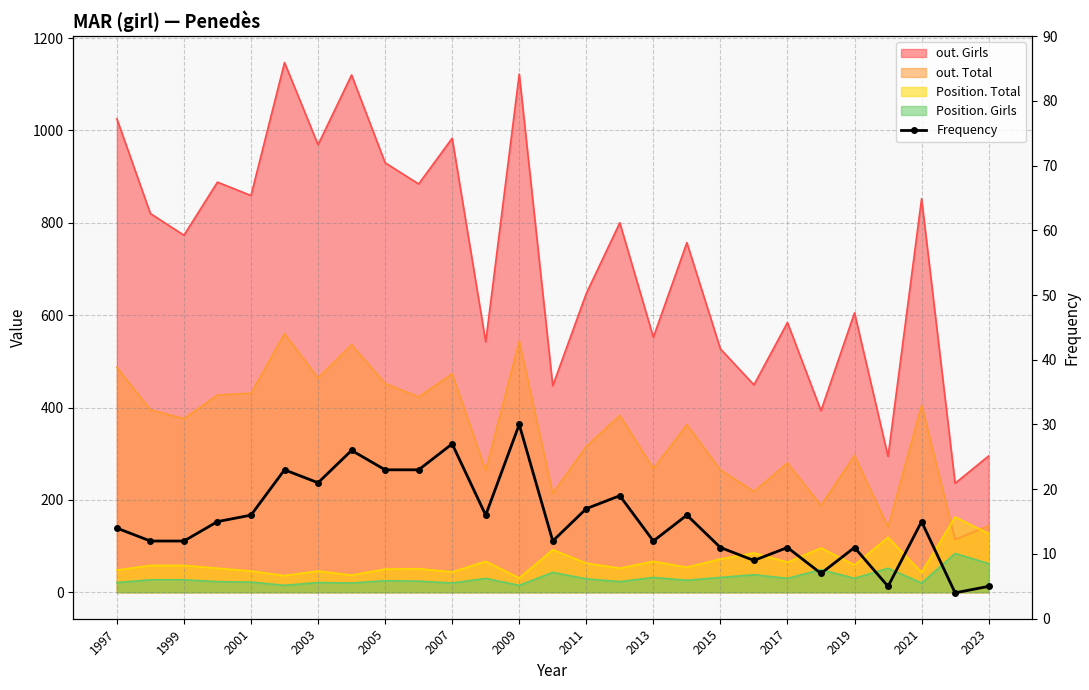

What position from the left is 2015?

10